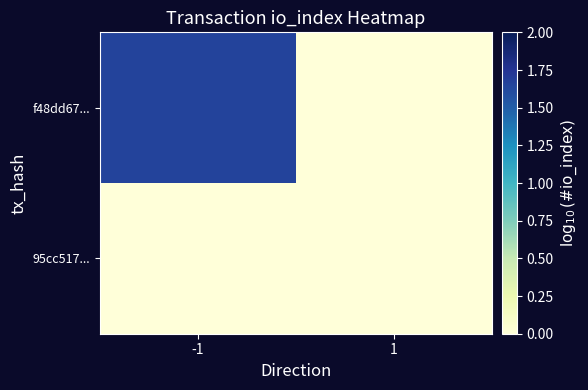

What is the maximum value shown in the chart?

1.7